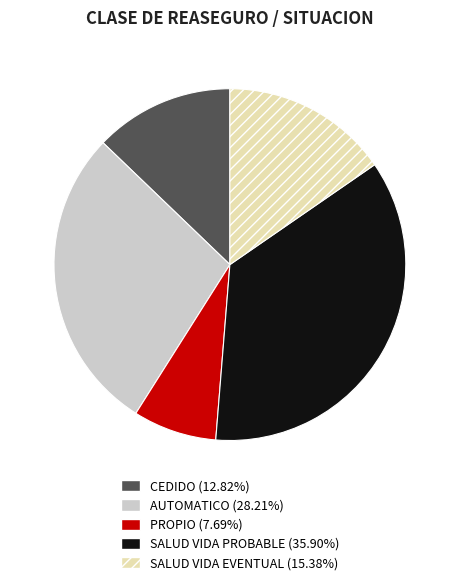

How many slices are in this pie chart?

5